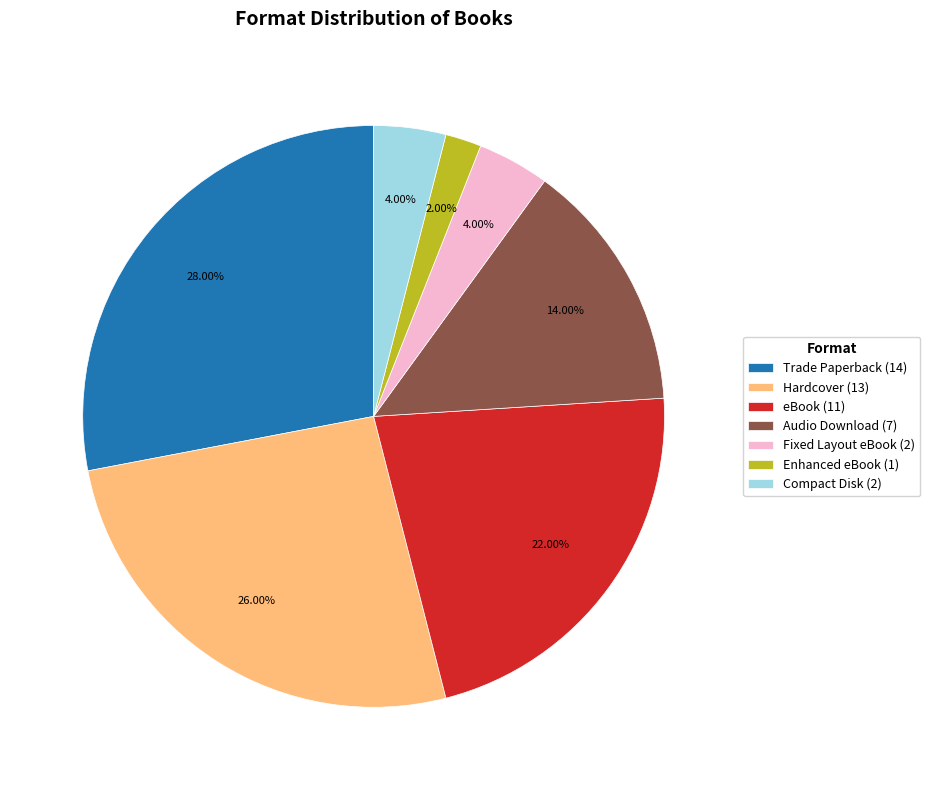

To the nearest percent, what is the difference between the Compact Disk and Enhanced eBook slice percentages?

2%